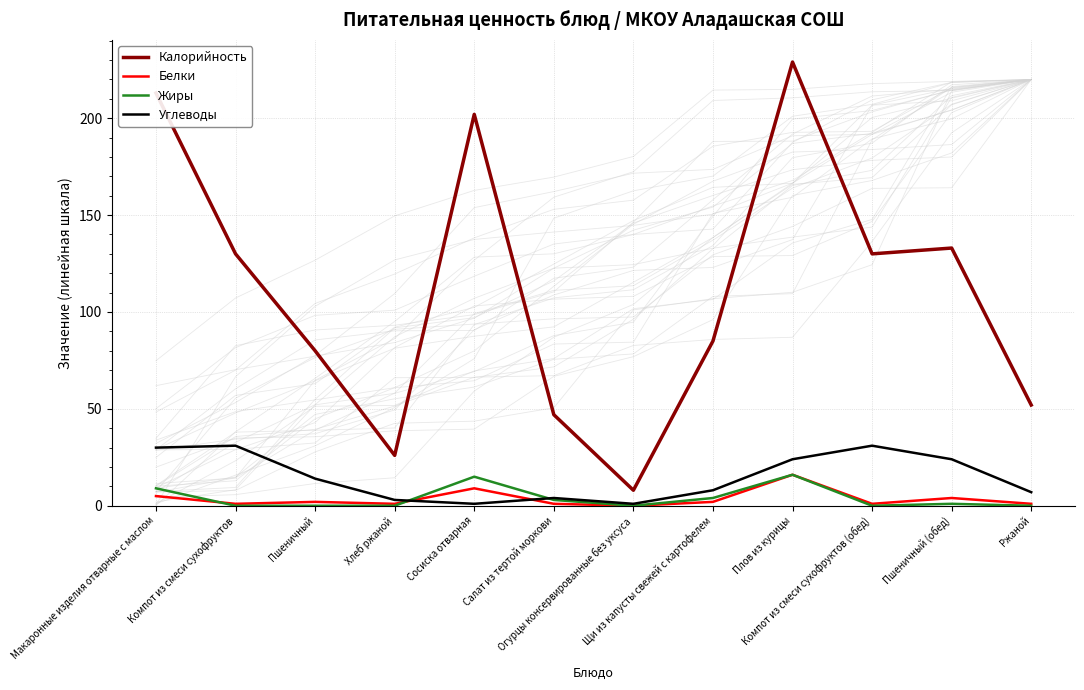

Which label corresponds to the smallest value in the chart?

Огурцы консервированные без уксуса